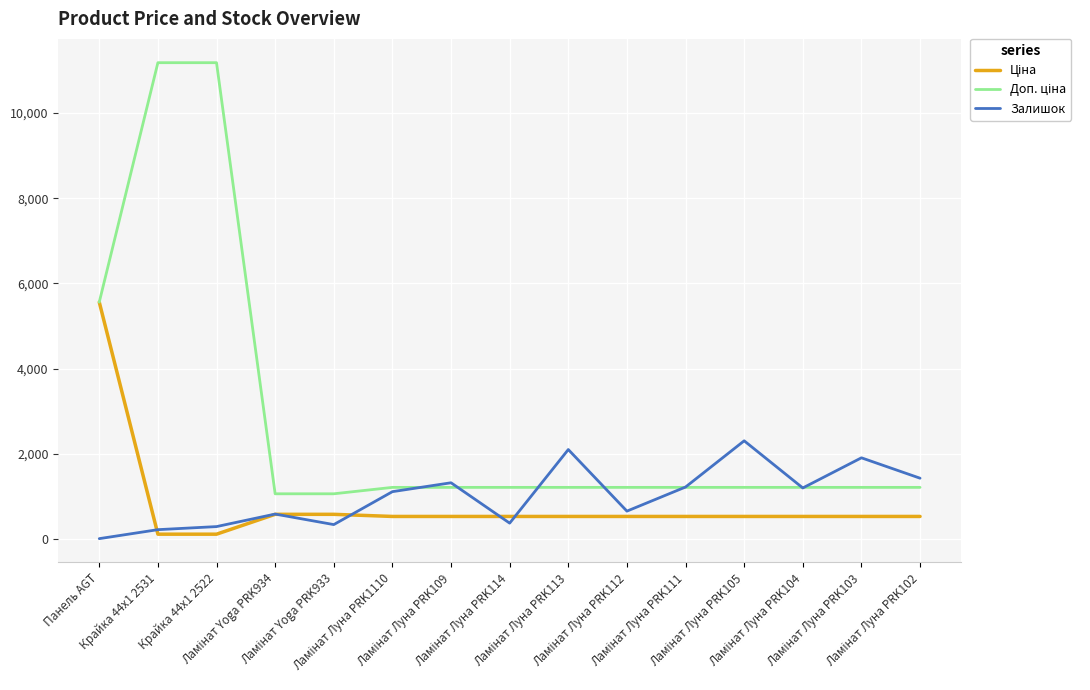

What is the maximum value shown in the chart?

11182.0